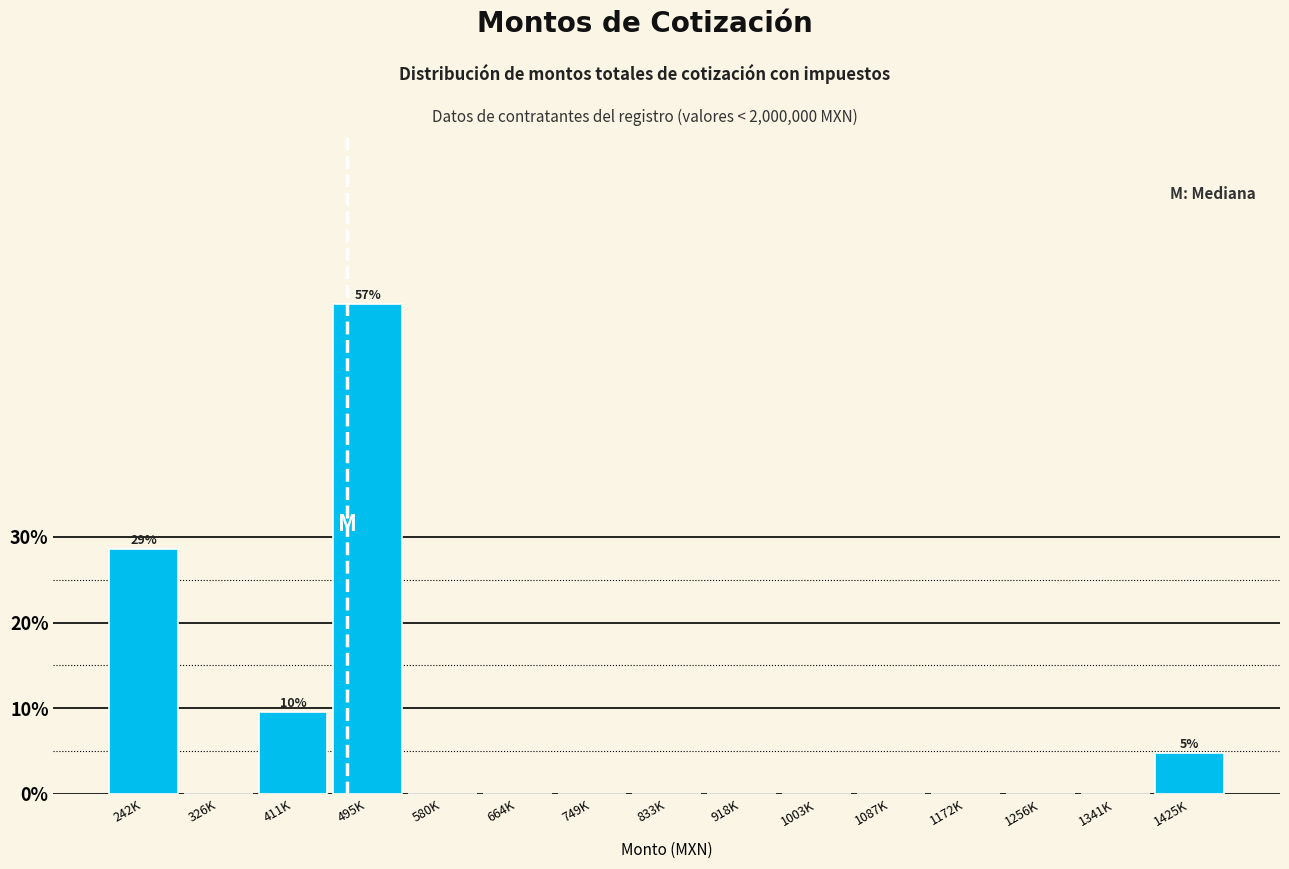

Reading left to right, what are all the values shown in this chart?

242K=28.6	326K=0.0	411K=9.5	495K=57.1	580K=0.0	664K=0.0	749K=0.0	833K=0.0	918K=0.0	1003K=0.0	1087K=0.0	1172K=0.0	1256K=0.0	1341K=0.0	1425K=4.8